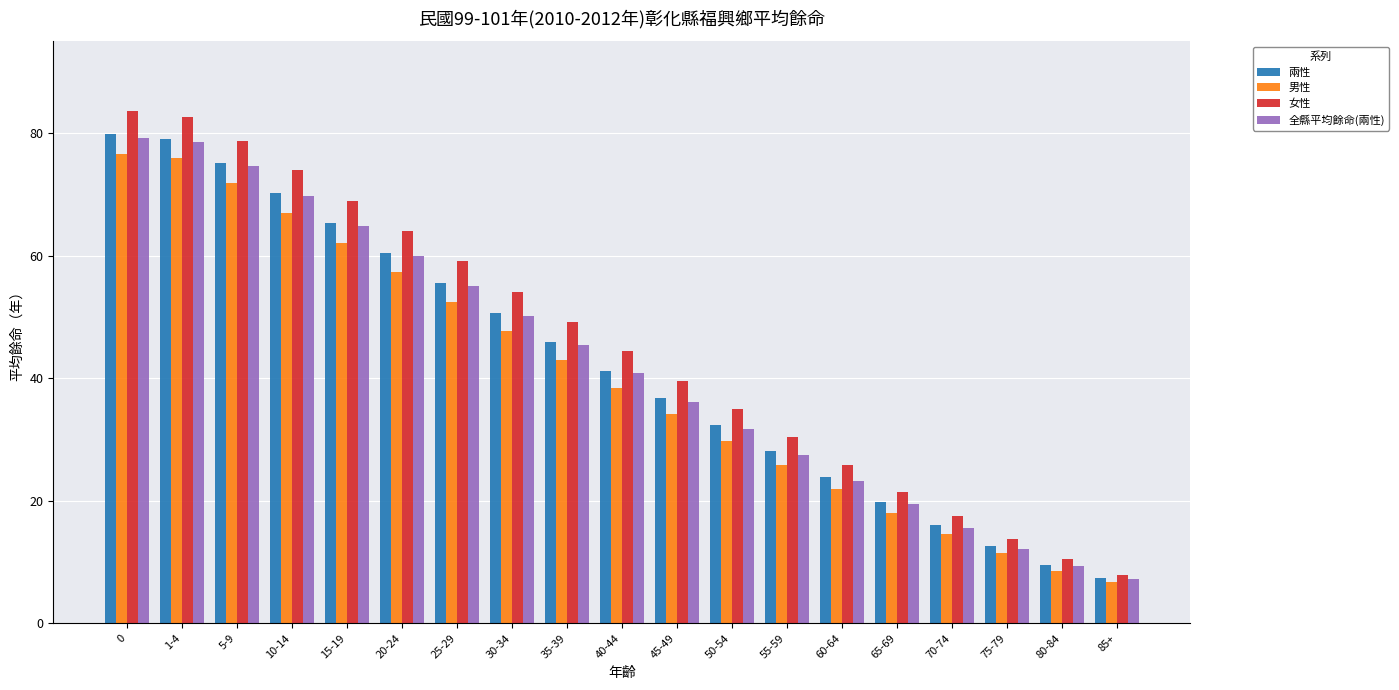

What is the total value across all series at 70-74?

63.8